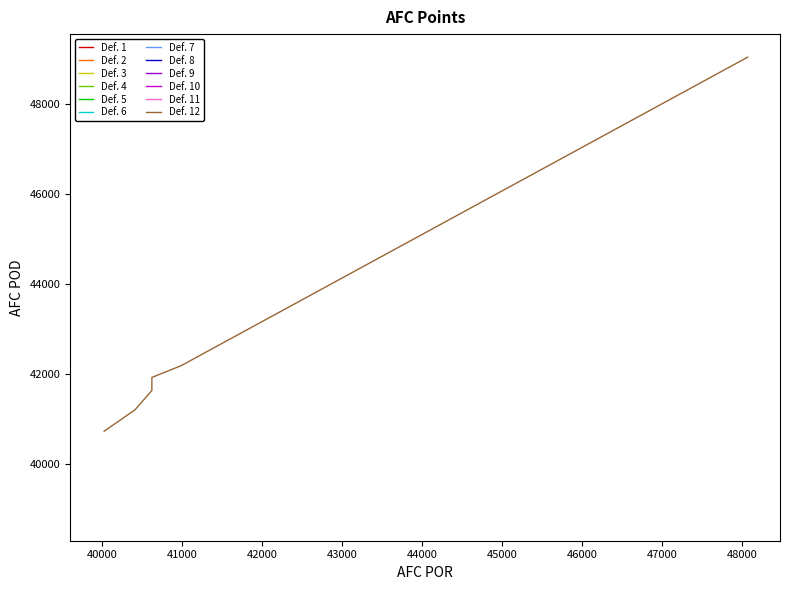

True or false: the data shows 57437.7 at 41000.

False